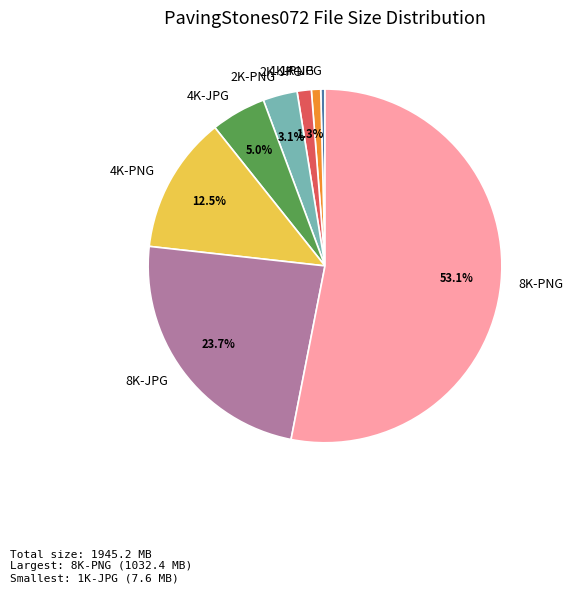

Do 8K-JPG and 8K-PNG together represent more than half of the pie?

Yes